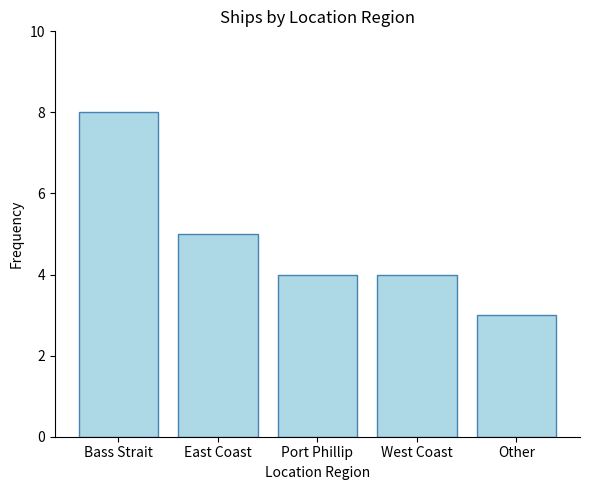

What is the change in value from East Coast to Other?

-2